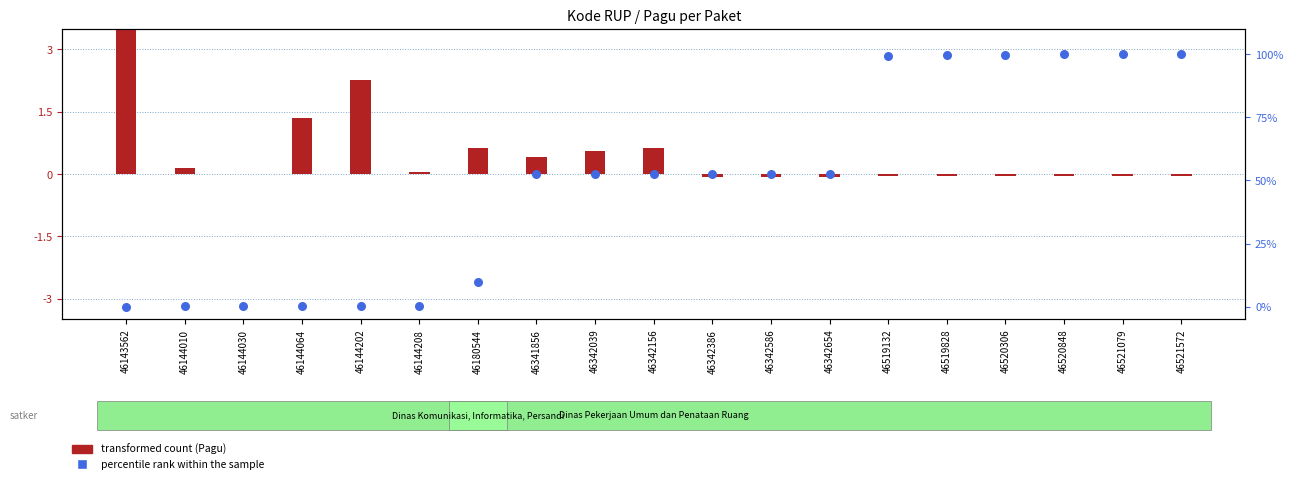

Which series has the widest spread of Y values?

percentile rank within the sample